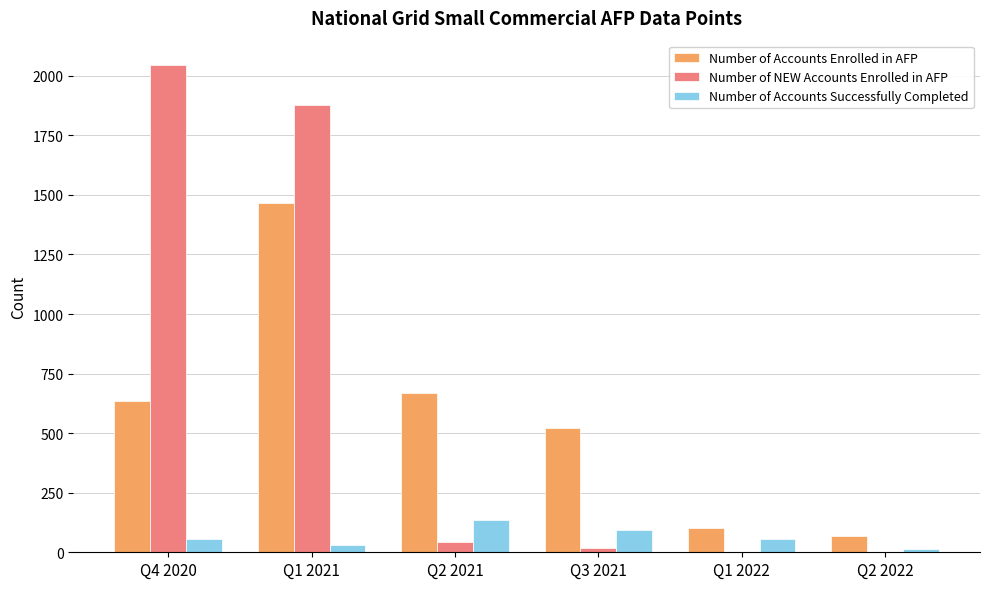

True or false: Number of Accounts Enrolled in AFP has a value of 636 at Q4 2020.

True